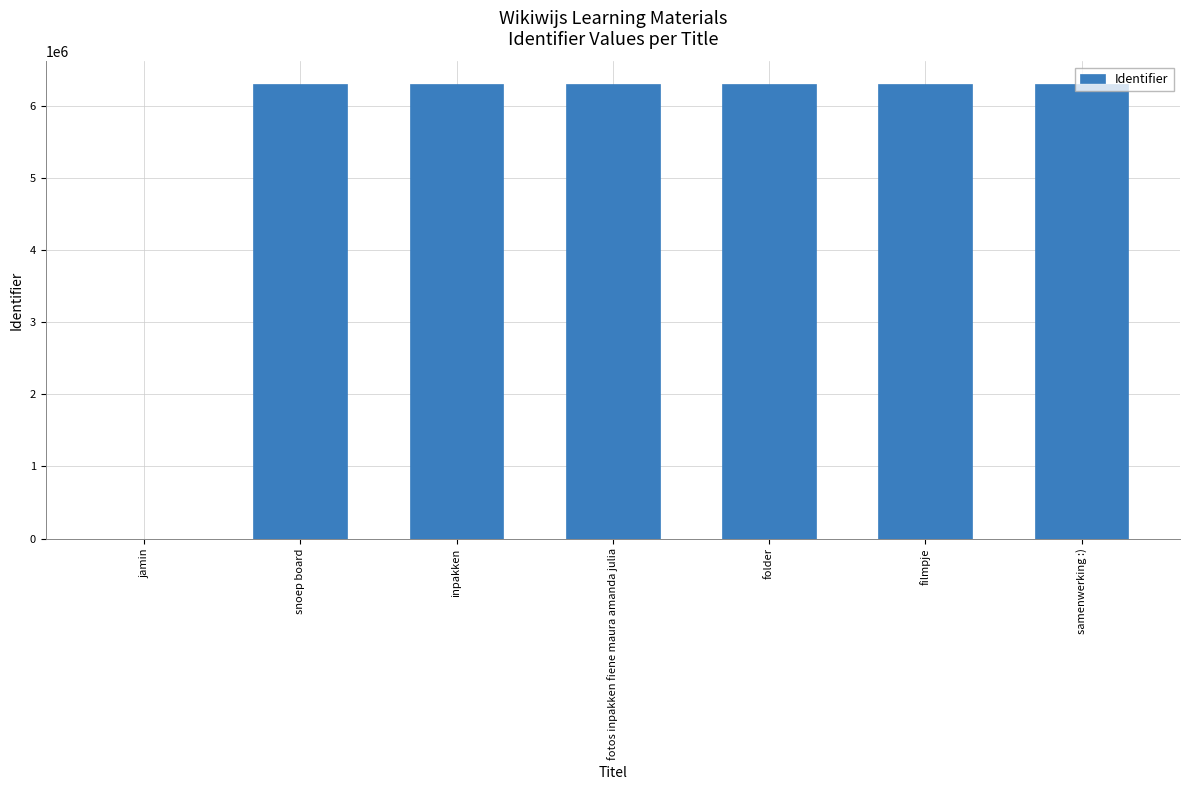

What is the average value?

5397979